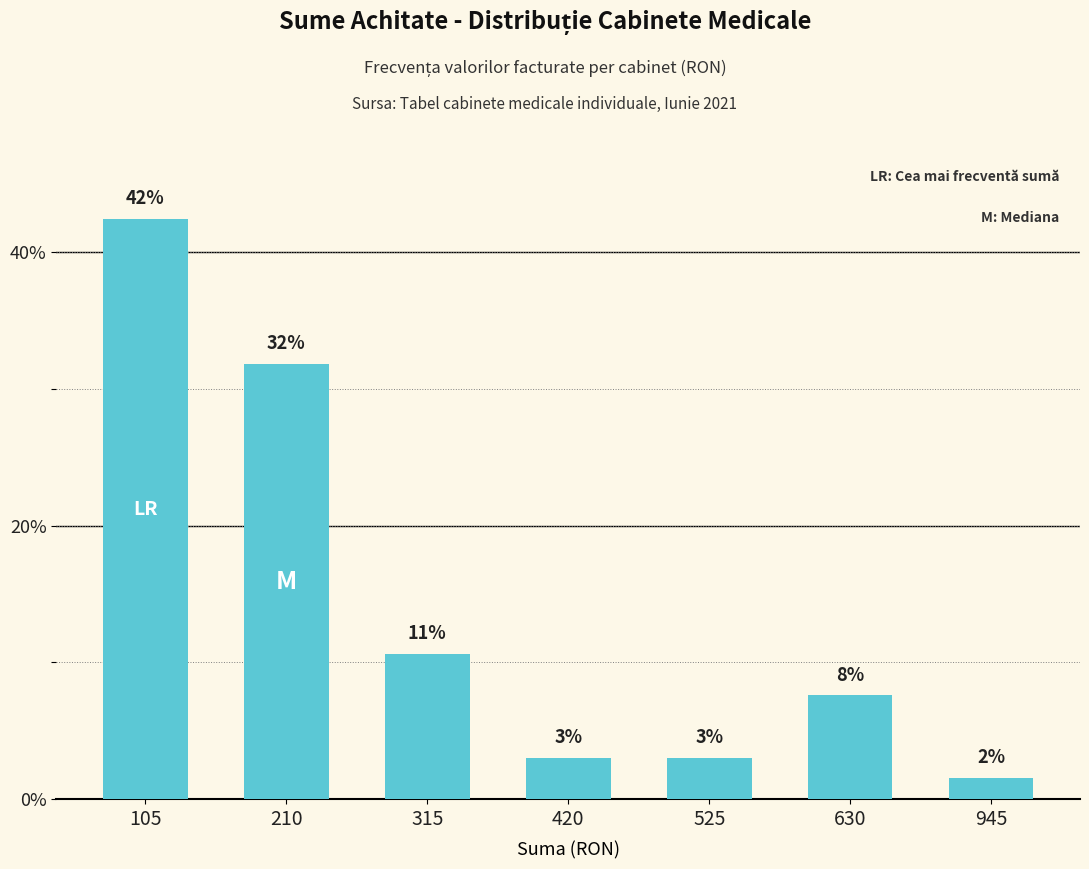

What is the sum of the values at 525 and 105?

45.5